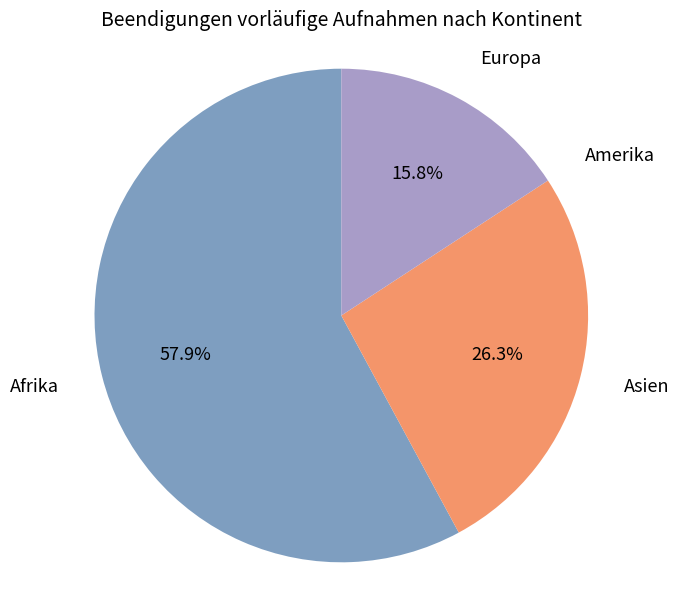

What is the ratio of the value at Afrika to the value at Asien?

2.2